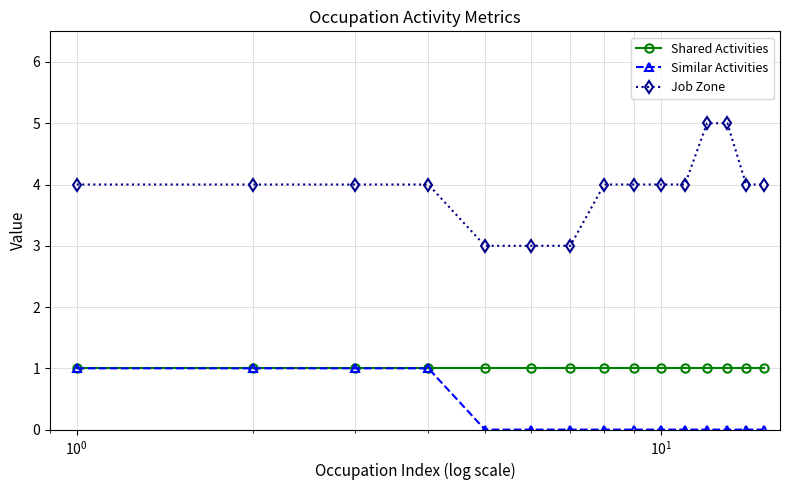

Reading right to left, what are all the values shown in this chart?

Shared Activities: 1	1	1	1	1	1	1	1	1	1	1	1	1	1	1
Similar Activities: 0	0	0	0	0	0	0	0	0	0	0	1	1	1	1
Job Zone: 4	4	5	5	4	4	4	4	3	3	3	4	4	4	4